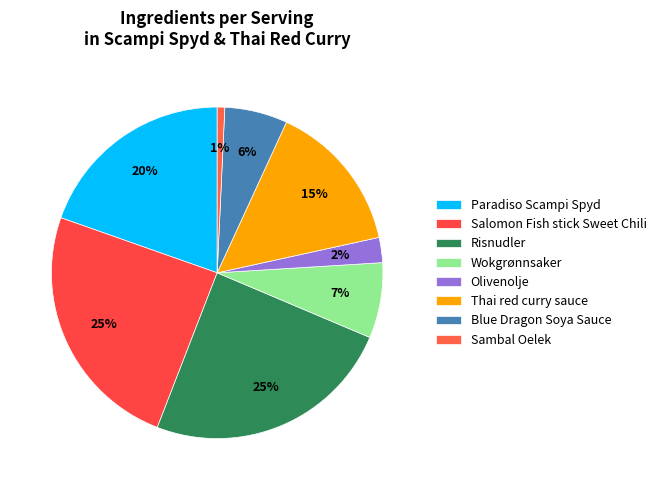

How many segments does this pie chart have?

8